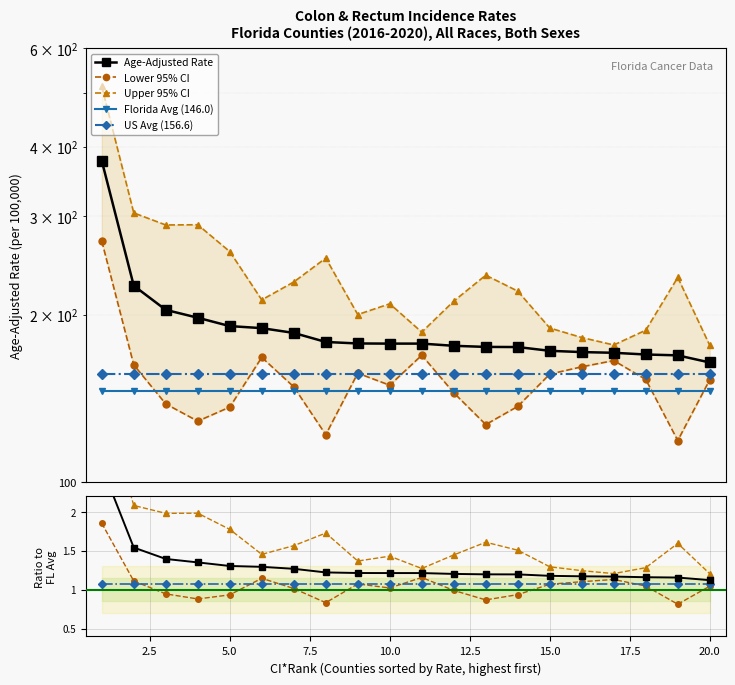

In Lower 95% CI, how many points are higher than both neighbors (excluding endpoints)?

4